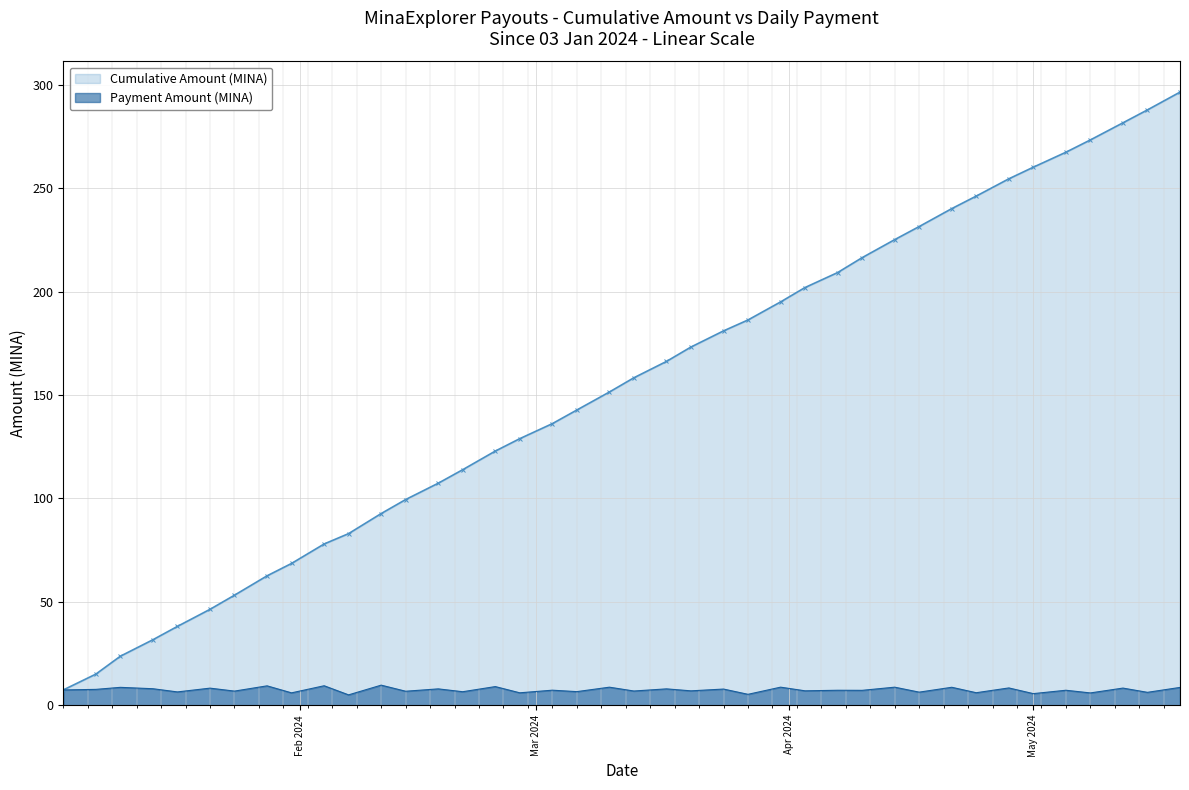

List the series in order of their overall mean, highest first.

Cumulative Amount (MINA), Payment Amount (MINA)